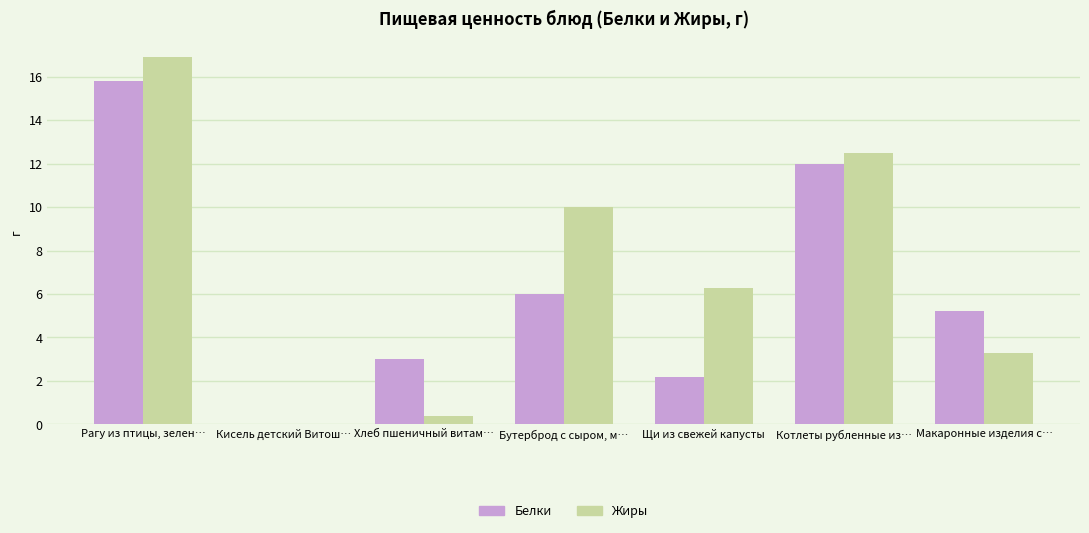

Reading left to right, what are all the values shown in this chart?

Белки: 15.8	0.0	3.0	6.0	2.2	12.0	5.2
Жиры: 16.9	0.0	0.4	10.0	6.3	12.5	3.3